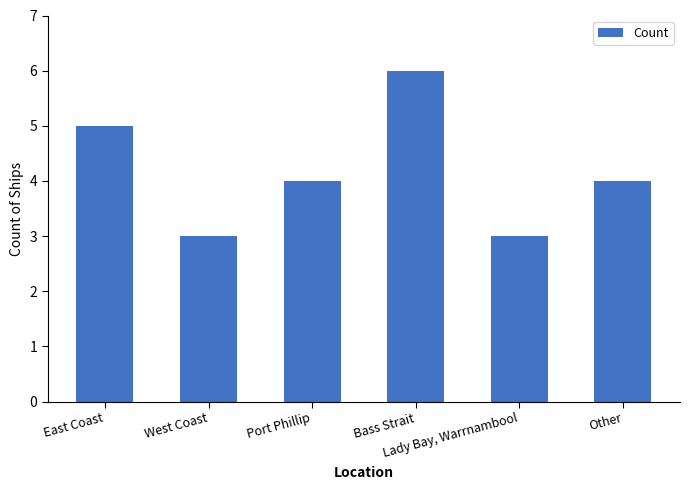

The chart shows a value of 1 at West Coast. True or false?

False